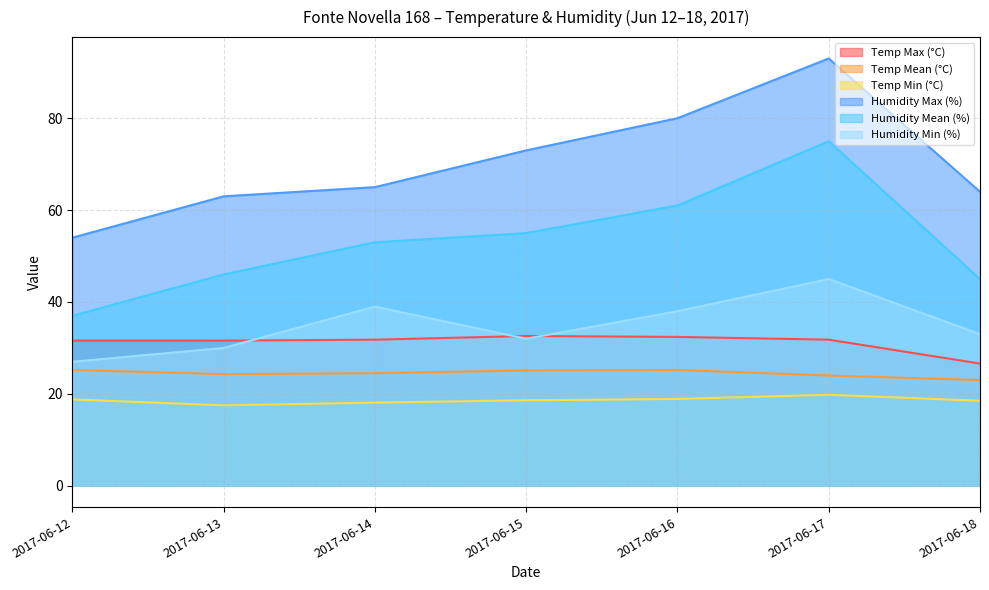

True or false: Temp Mean (°C) and Humidity Min (%) cross at least once.

False